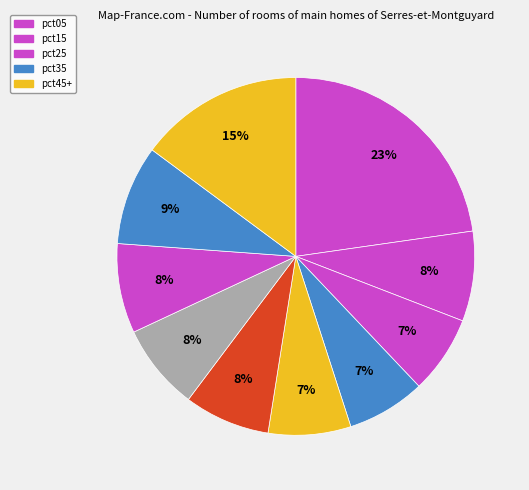

Count the number of slices in the pie.

10